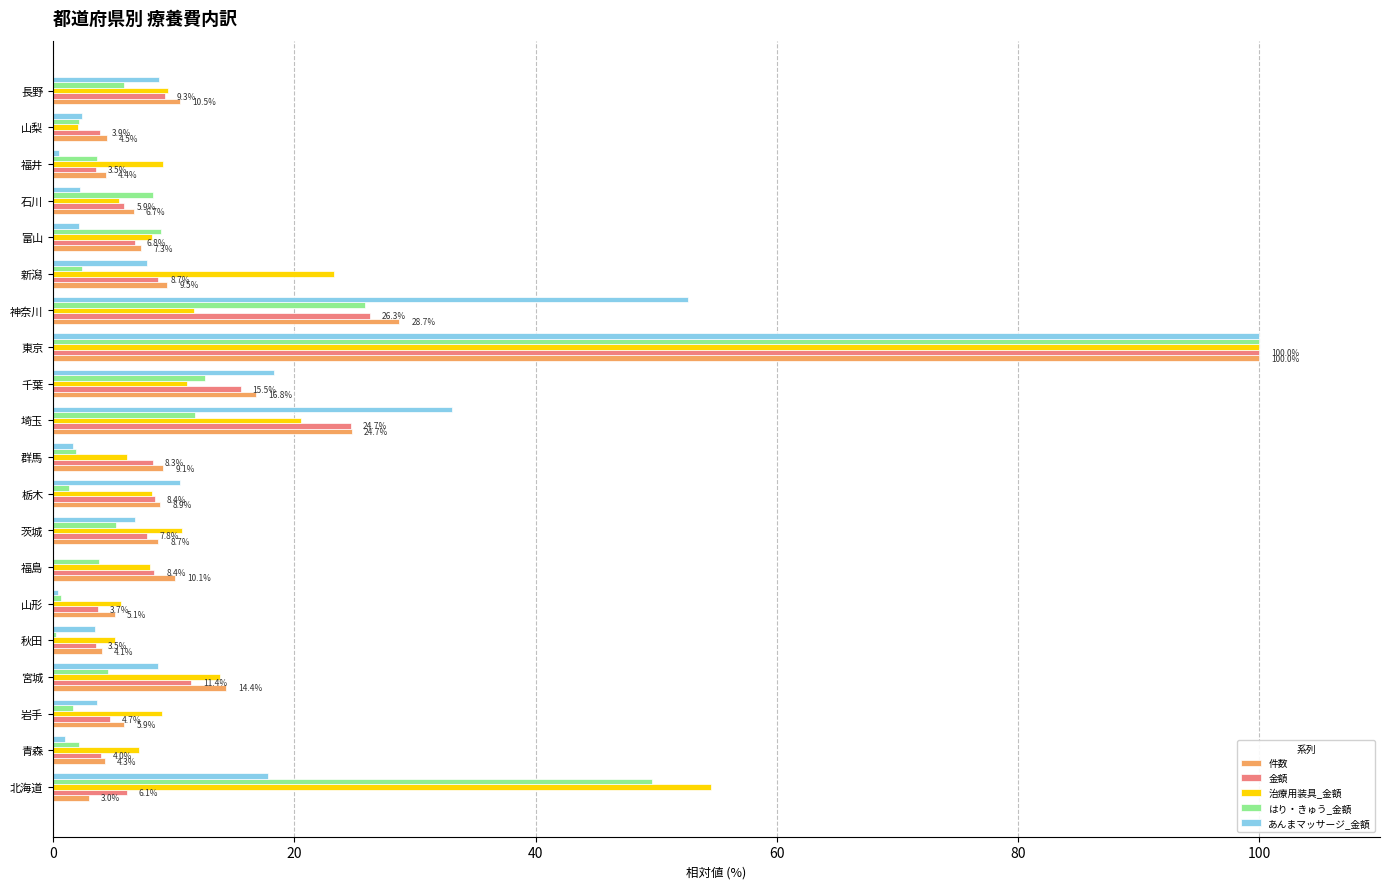

Read the あんまマッサージ_金額 value at 神奈川.

52.6